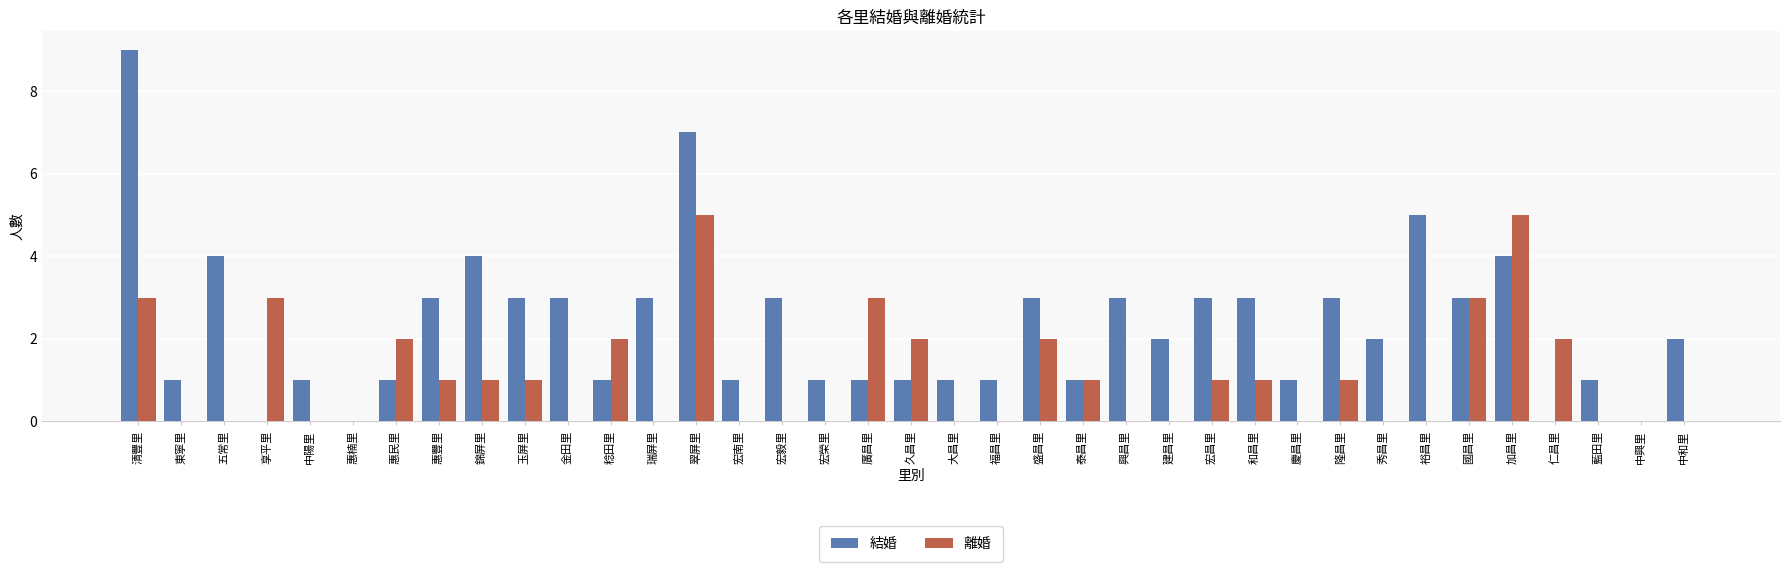

Which series has the largest range (max minus min)?

結婚